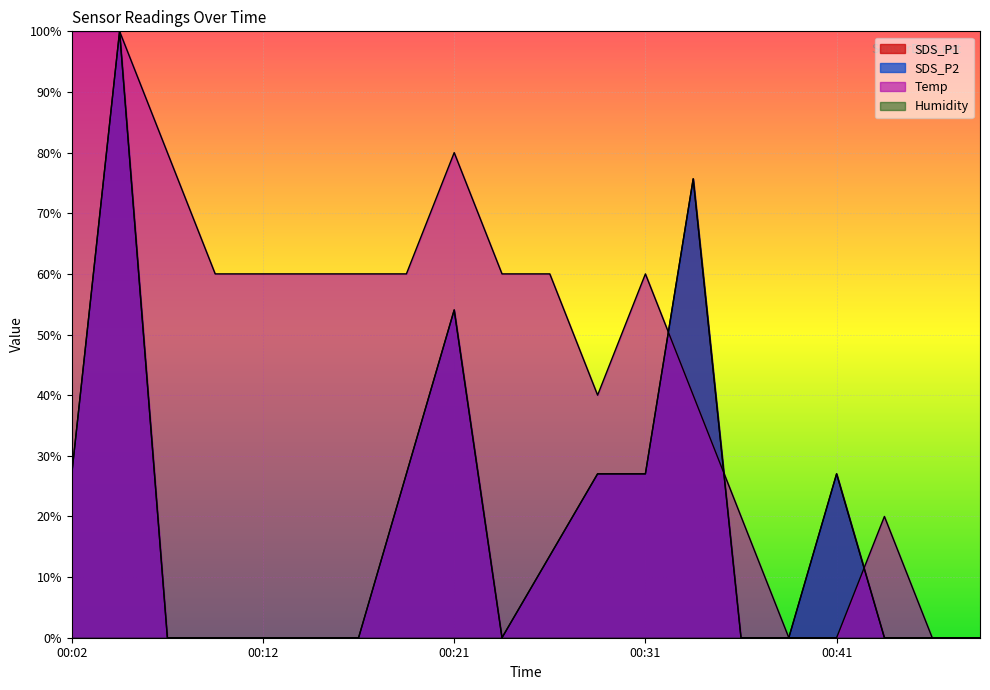

Where is the first local minimum for SDS_P1?

00:24